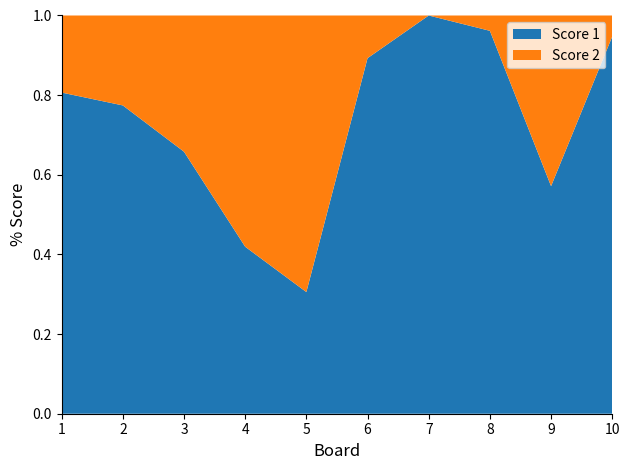

Reading left to right, list all the values displayed in this chart.

Score 1: 25	24	25	13	11	25	25	25	12	18
Score 2: 6	7	13	18	25	3	0	1	9	1